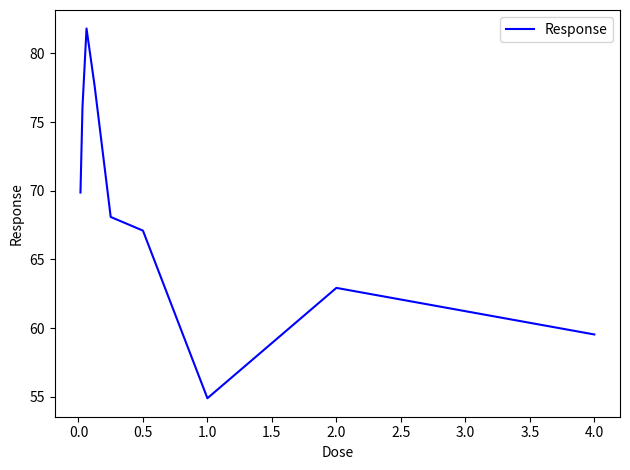

What is the maximum value shown in the chart?

81.8